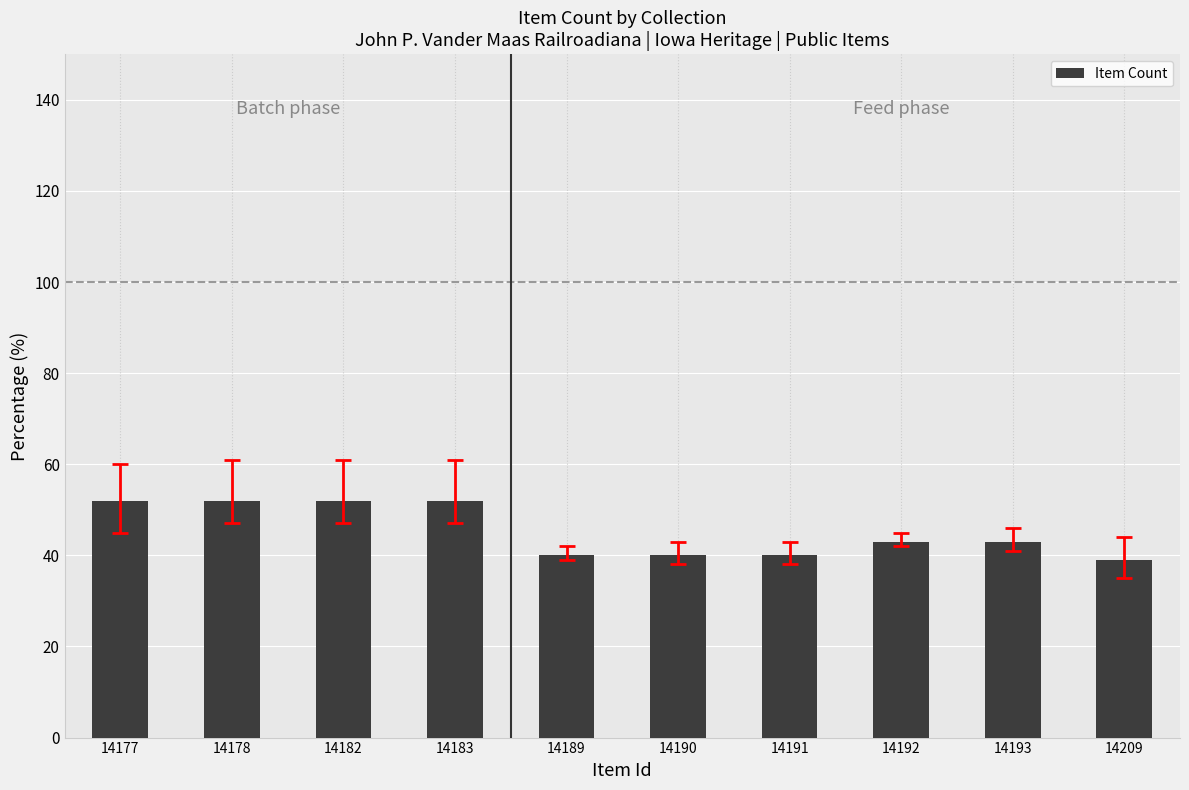

What is the value of the 8th bar from the left?

43